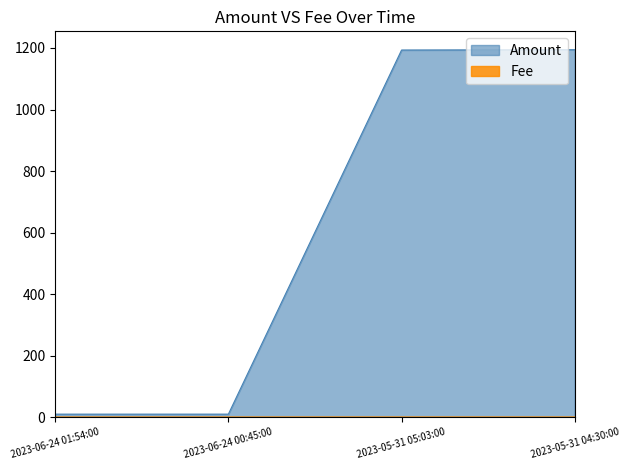

Is the value of Fee at 2023-05-31 05:03:00 greater than the value of Amount at 2023-06-24 01:54:00?

No